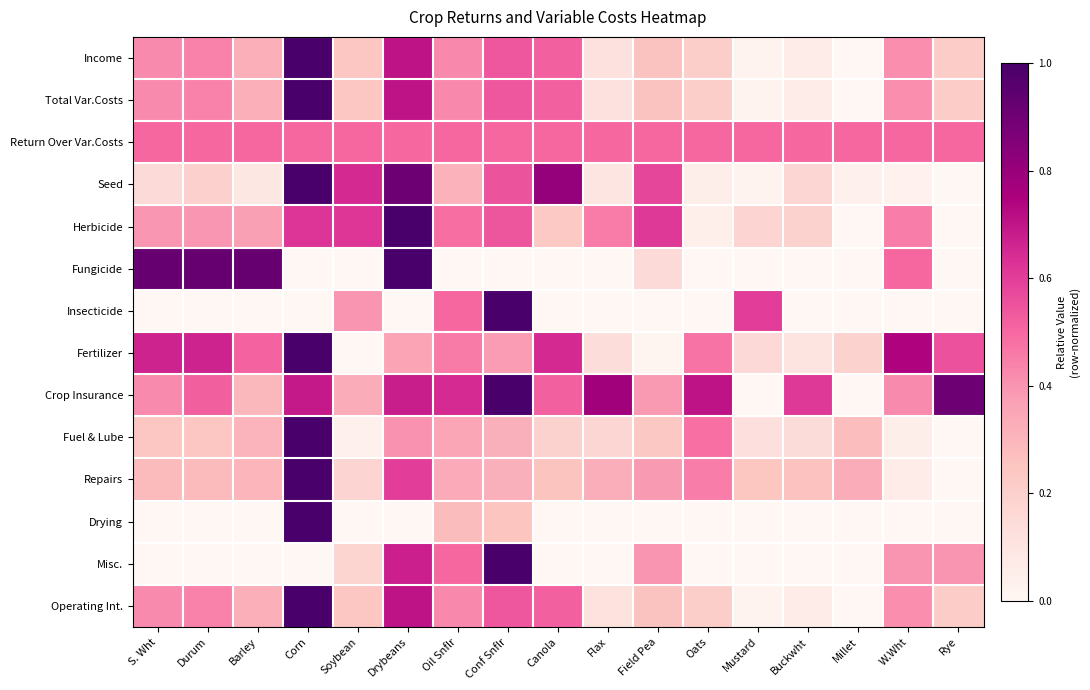

Which label corresponds to the smallest value in the chart?

Millet